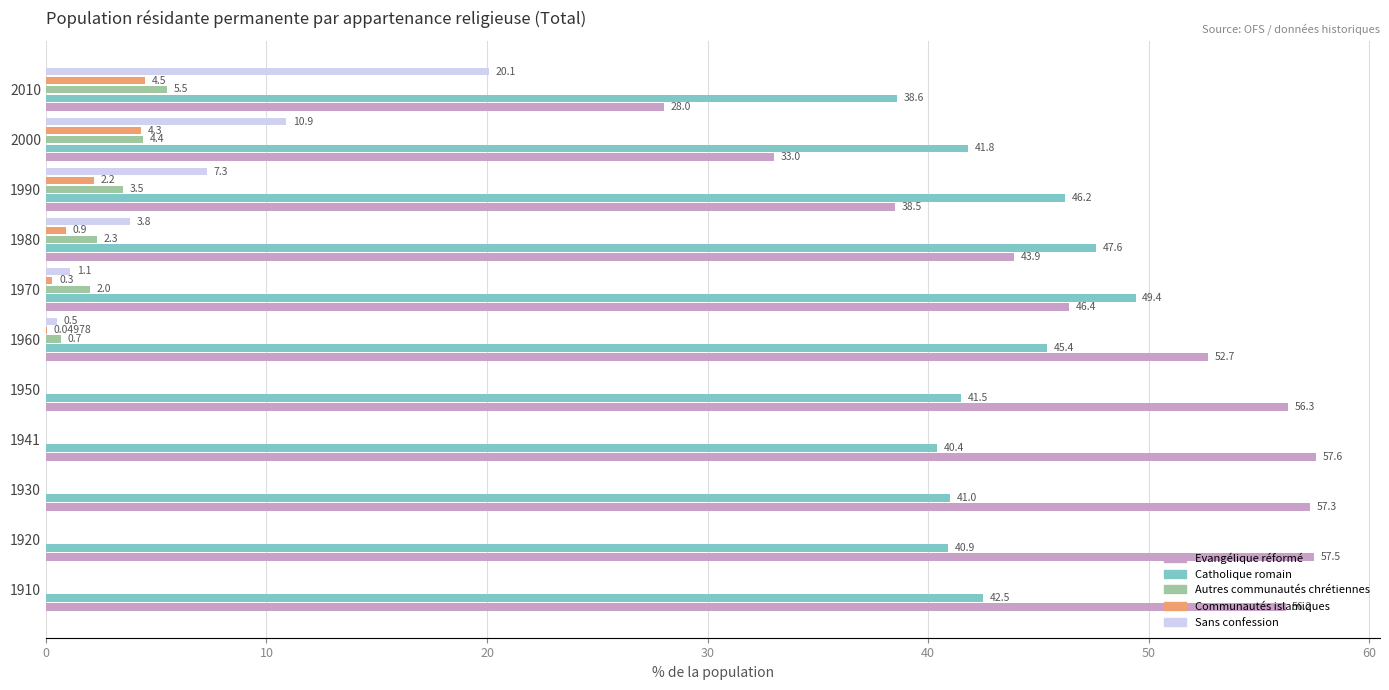

Which series has the widest spread of values?

Evangélique réformé